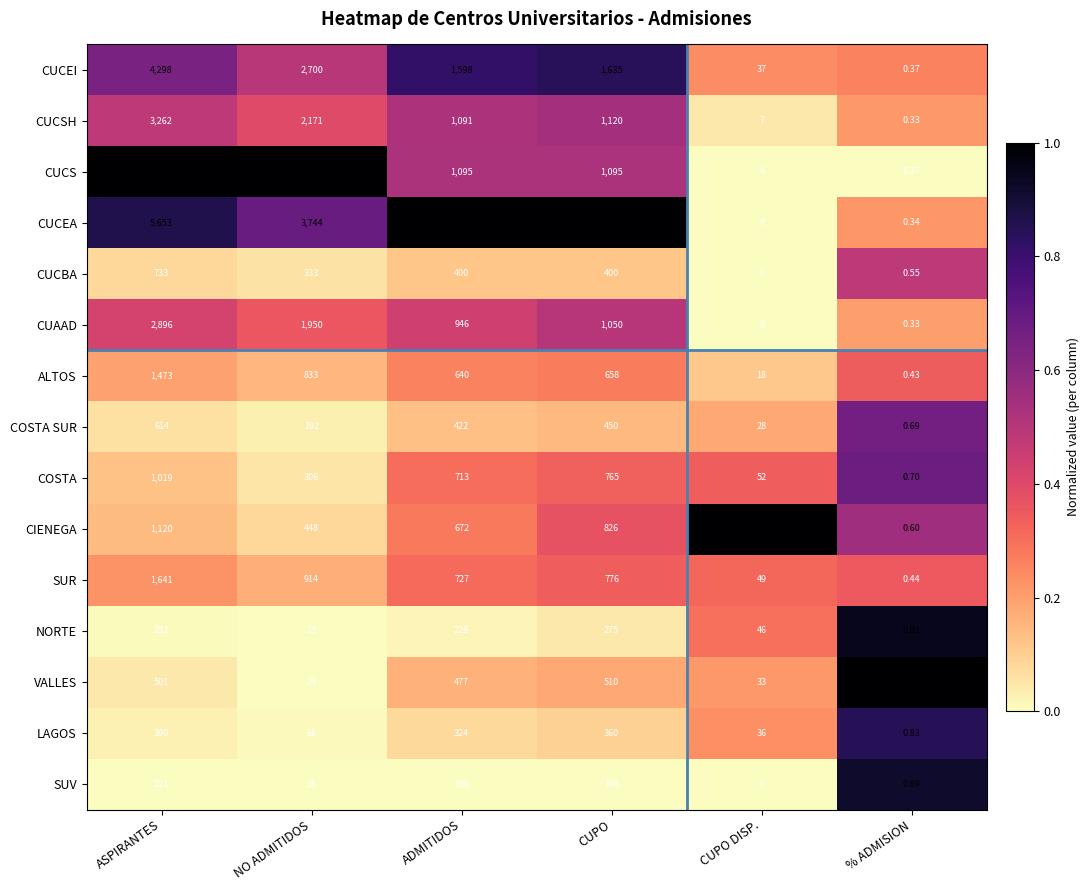

Rank the series by their maximum value, from highest to lowest.

CUCS, CUCEA, CUCEI, CUCSH, CUAAD, SUR, ALTOS, CIENEGA, COSTA, CUCBA, COSTA SUR, VALLES, LAGOS, NORTE, SUV